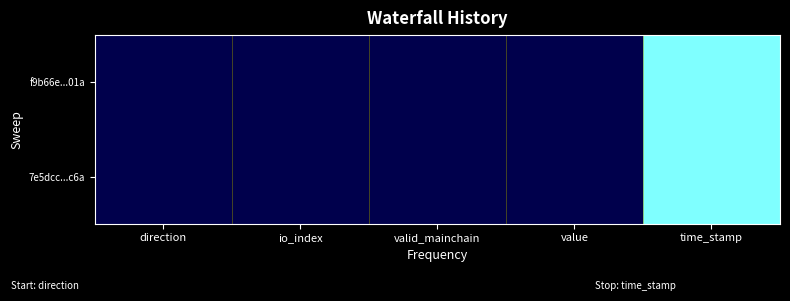

What is the minimum value shown in the chart?

-1.0